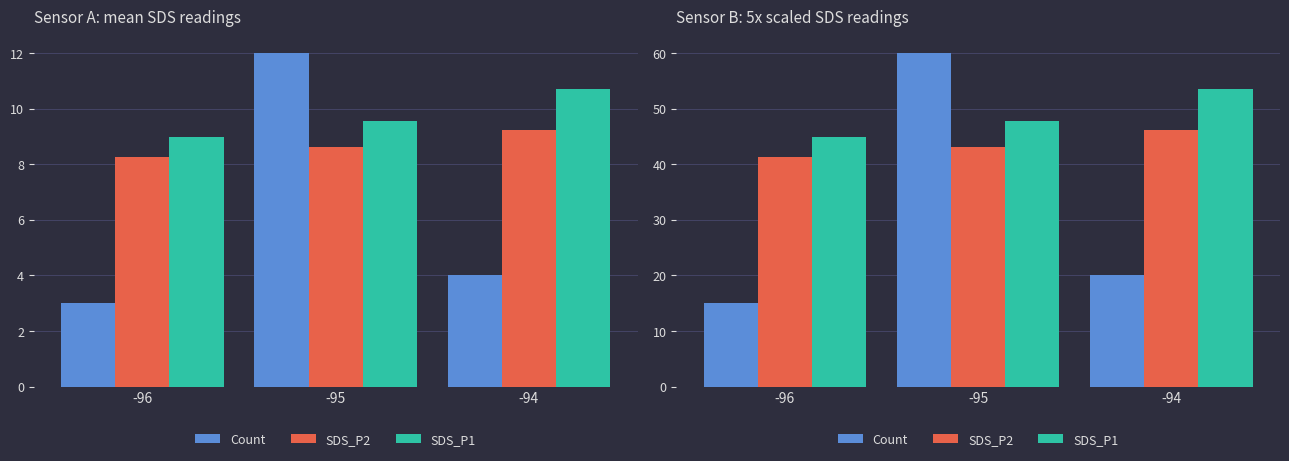

List the series in order of their peak value, highest first.

Count, SDS_P1, SDS_P2